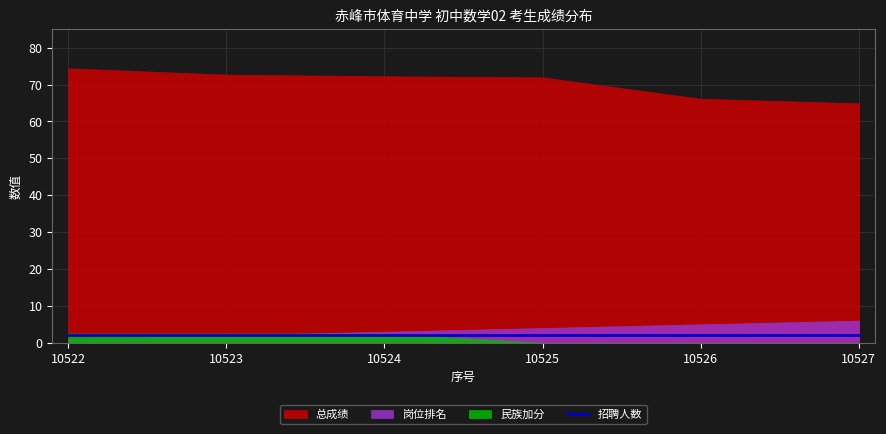

List the labels in order of 岗位排名 value, largest first.

10527, 10526, 10525, 10524, 10523, 10522